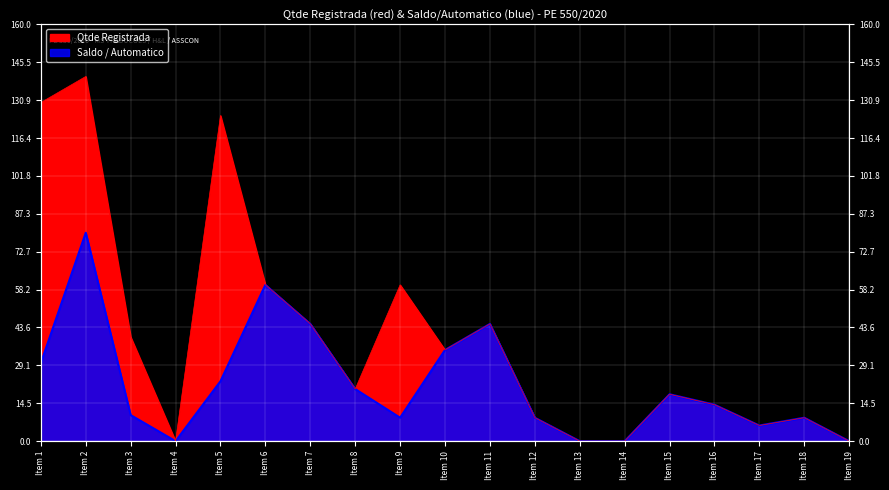

Reading right to left, list all the values displayed in this chart.

Qtde Registrada: Item 19=0	Item 18=9	Item 17=6	Item 16=14	Item 15=18	Item 14=0	Item 13=0	Item 12=9	Item 11=45	Item 10=35	Item 9=60	Item 8=20	Item 7=45	Item 6=60	Item 5=125	Item 4=0	Item 3=40	Item 2=140	Item 1=130
Saldo / Automatico: Item 19=0	Item 18=9	Item 17=6	Item 16=14	Item 15=18	Item 14=0	Item 13=0	Item 12=9	Item 11=45	Item 10=35	Item 9=9	Item 8=20	Item 7=45	Item 6=60	Item 5=23	Item 4=0	Item 3=10	Item 2=80	Item 1=30